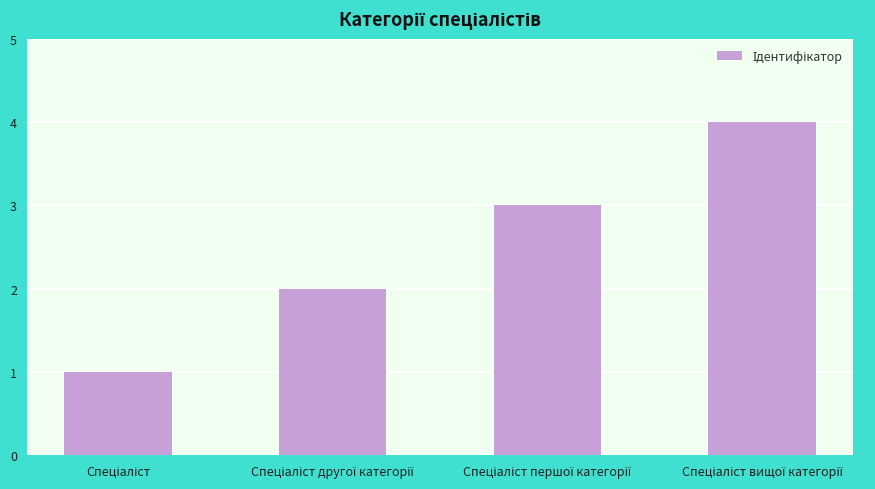

What is the greatest value displayed?

4